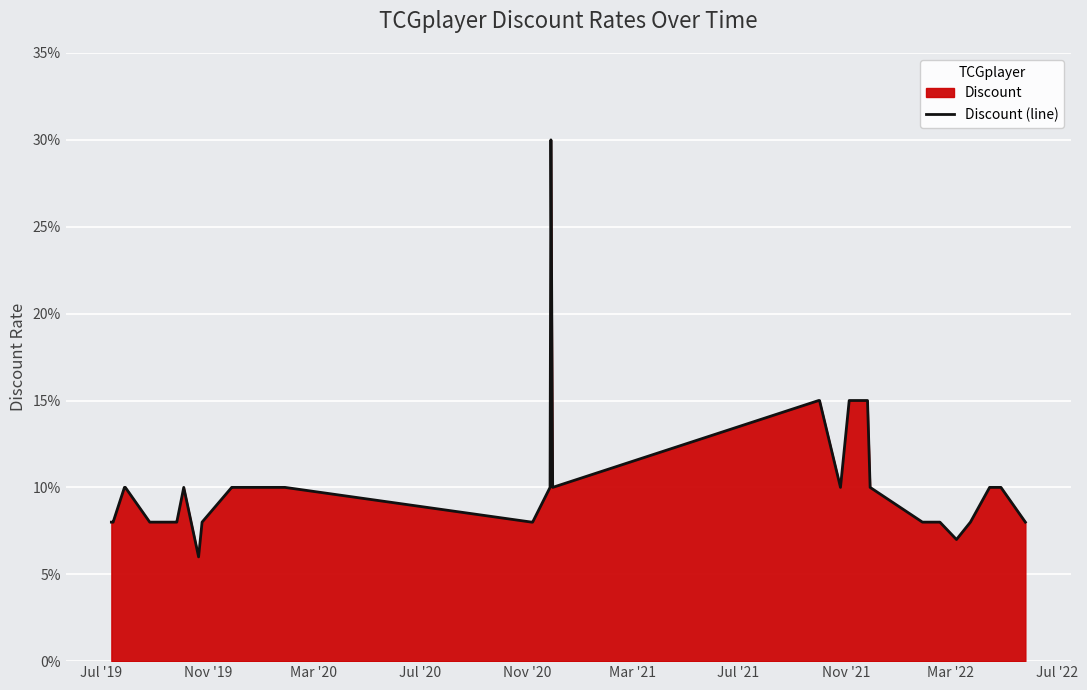

What is the minimum value shown in the chart?

0.1